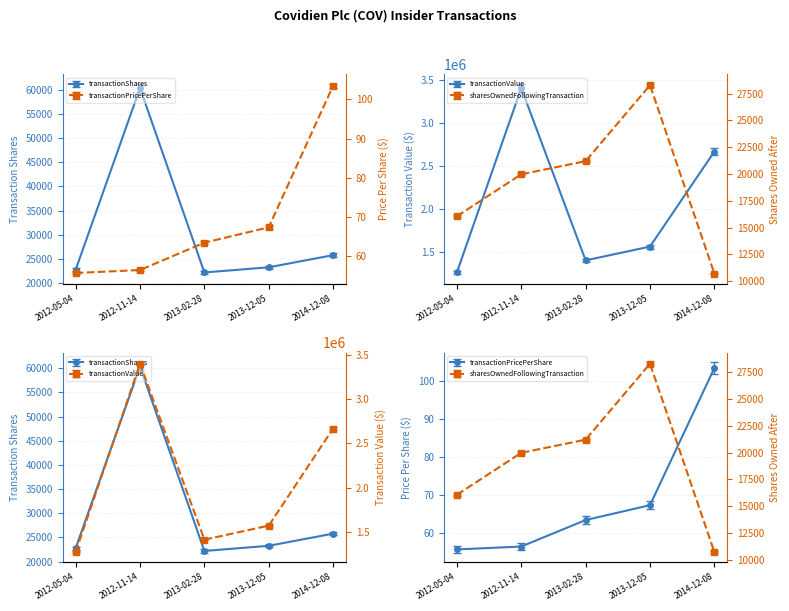

At which label is sharesOwnedFollowingTransaction closest to 19602?

2012-11-14